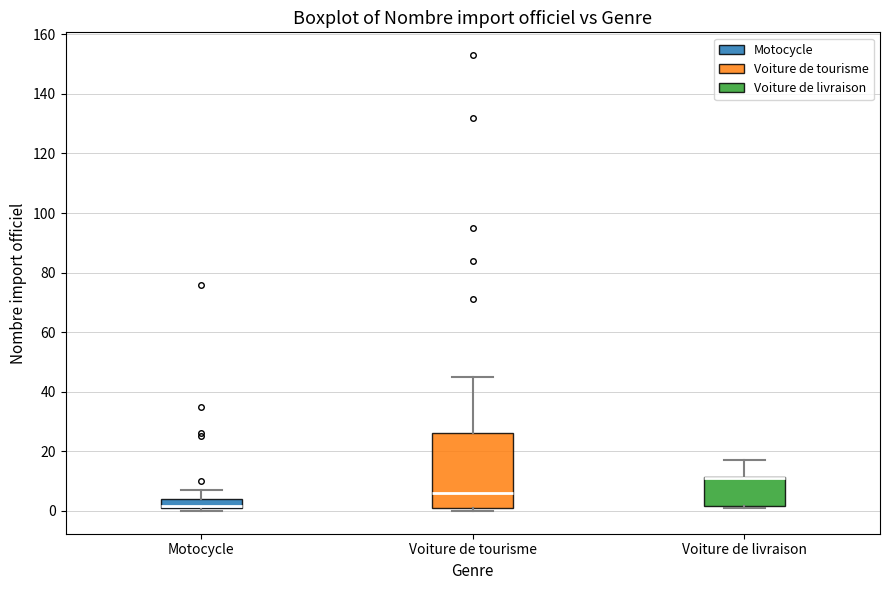

Reading left to right, transcribe this box plot: for each box, give where its median line is, the range the box spans, and where its two whiskers end, as read against the y-axis. The values are not printed on the chart, so give them approximately, as read against the axis.

Motocycle: median 2 (drawn on the box's lower edge), box 2 to 4, whiskers 0 to 8
Voiture de tourisme: median 6, box 2 to 26, whiskers 0 to 46
Voiture de livraison: median 12 (drawn on the box's upper edge), box 2 to 12, whiskers 2 to 18